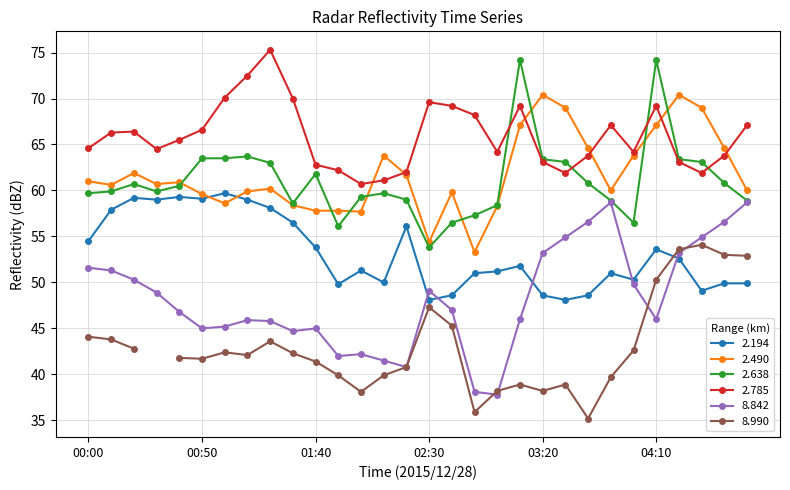

Is this an area chart (filled region under the line)?

No